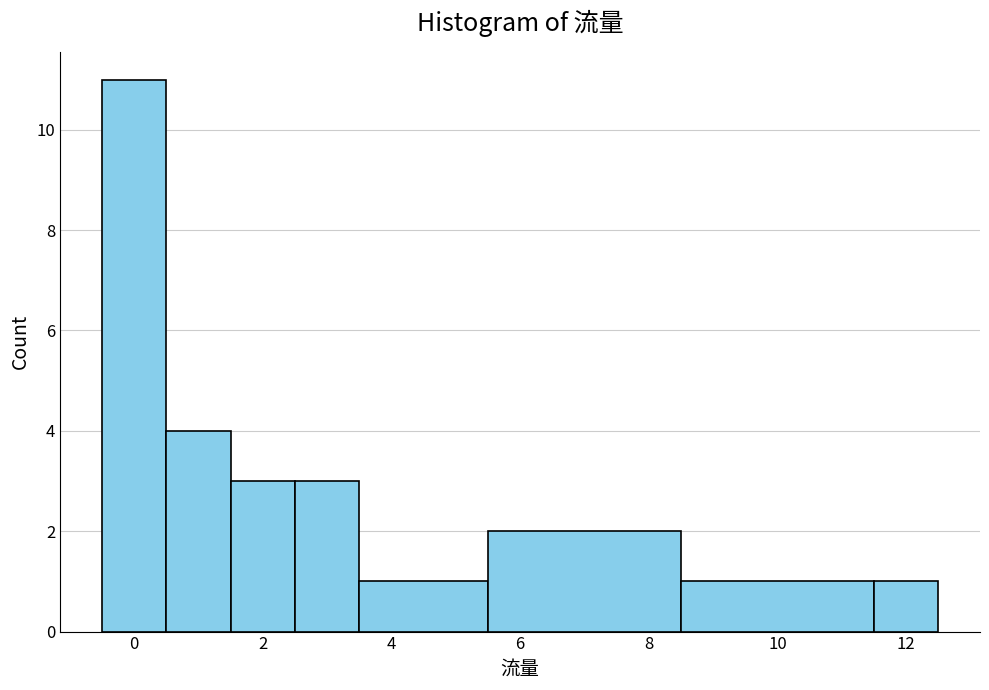

Reading left to right, list every bar in this chart as the range it spans on the x-axis followed by its height. Neither the bar edges nor the heights are printed on the chart, so give them approximately, as read against the axes.

-0.5 to 0.5: 11
0.5 to 1.5: 4
1.5 to 2.5: 3
2.5 to 3.5: 3
3.5 to 5.5: 1
5.5 to 8.5: 2
8.5 to 11.5: 1
11.5 to 12.5: 1